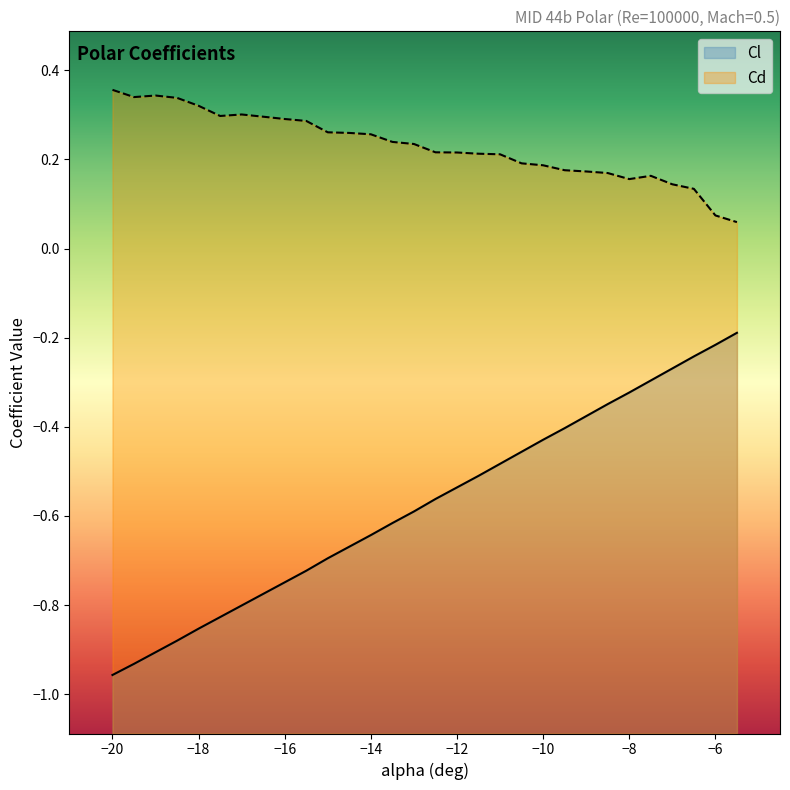

Is it true that Cd equals 0.2 at -10.5?

True